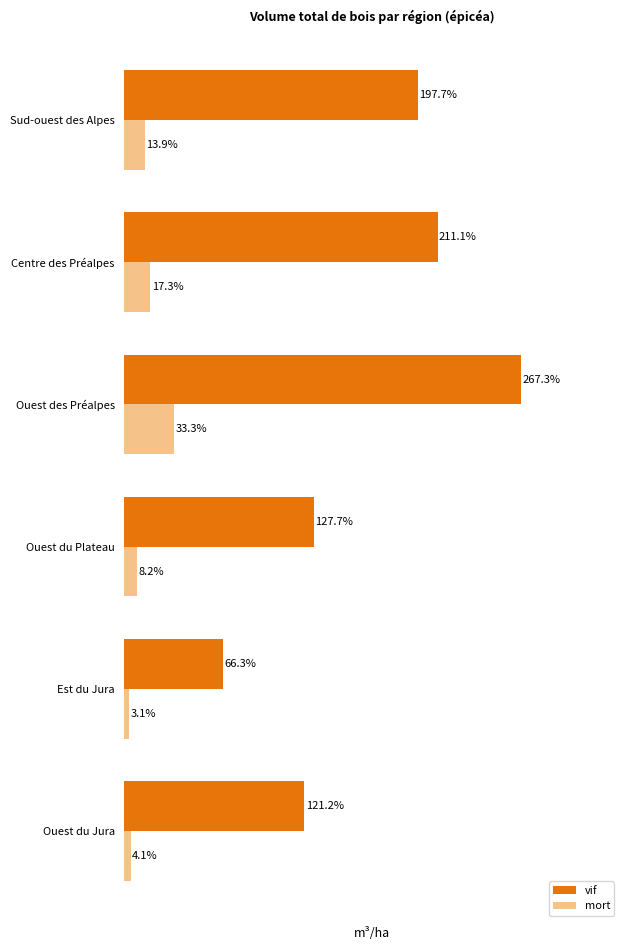

List the series in order of their overall mean, highest first.

vif, mort